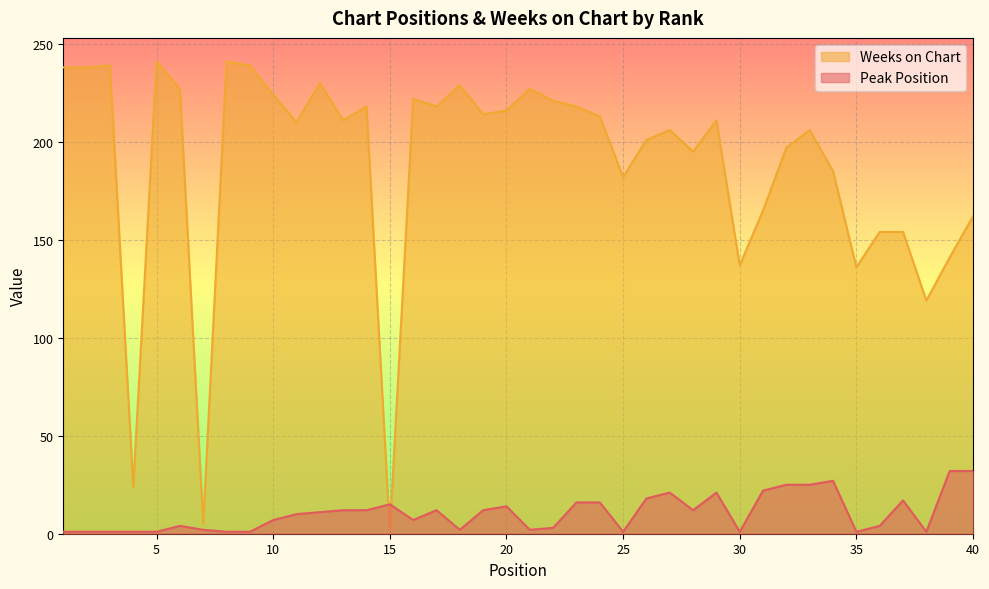

Which category has the highest value in the Weeks on Chart series?

5